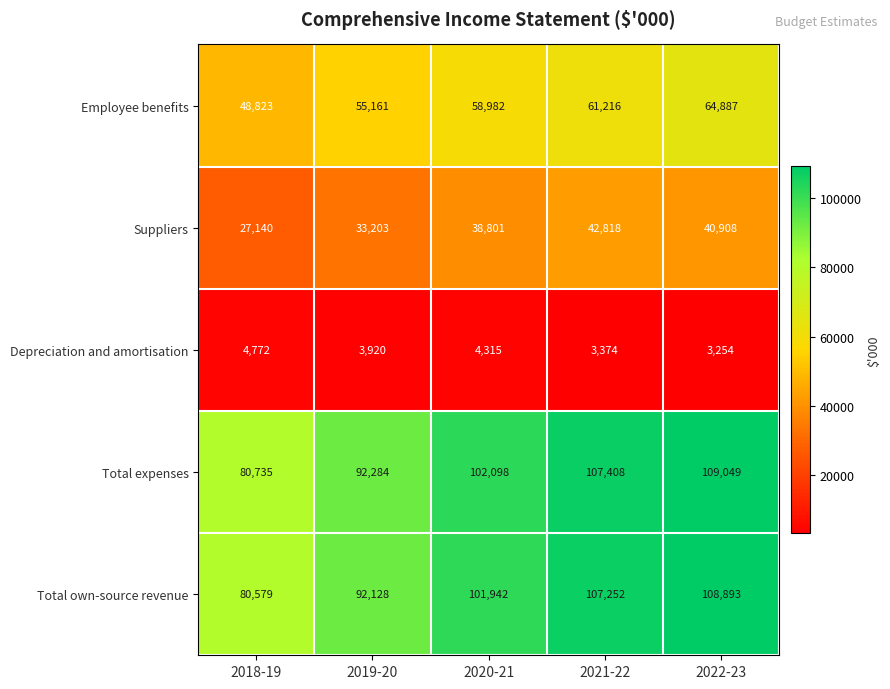

What is the total value across all series at 2019-20?

276696